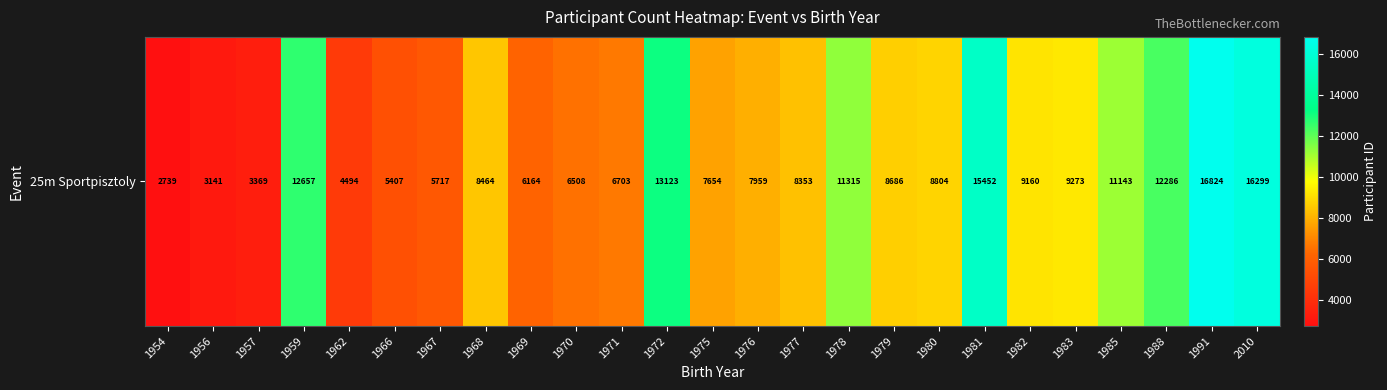

Rank the categories by value from lowest to highest.

1954, 1956, 1957, 1962, 1966, 1967, 1969, 1970, 1971, 1975, 1976, 1977, 1968, 1979, 1980, 1982, 1983, 1985, 1978, 1988, 1959, 1972, 1981, 2010, 1991